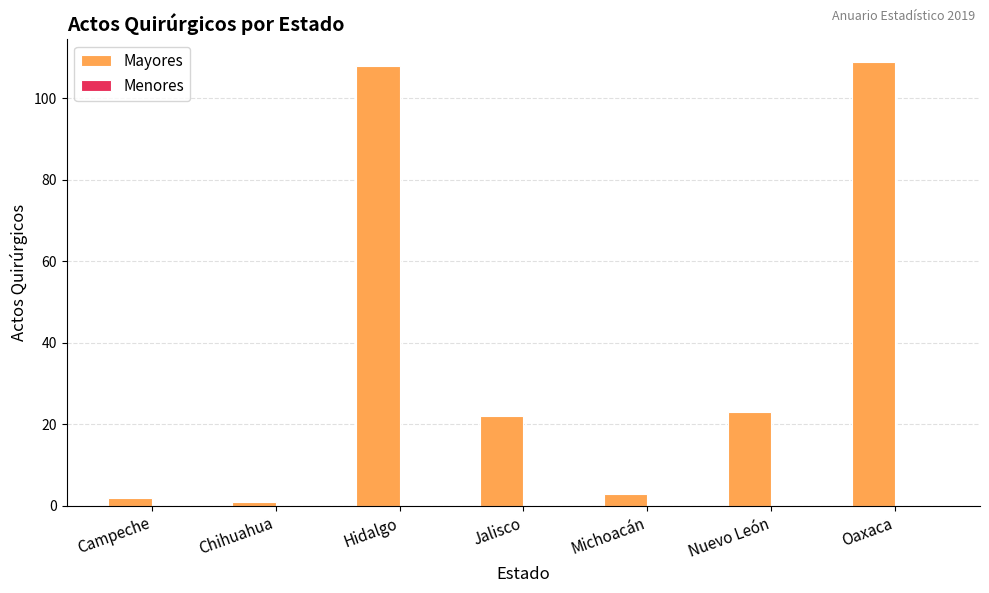

Reading left to right, transcribe all the data shown in this chart.

2	1	108	22	3	23	109